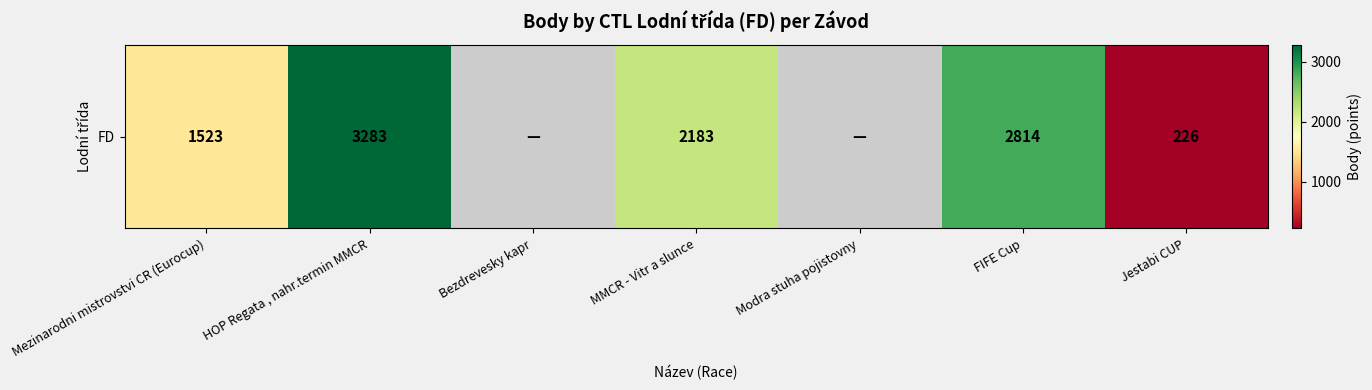

How many categories are shown in the chart?

7